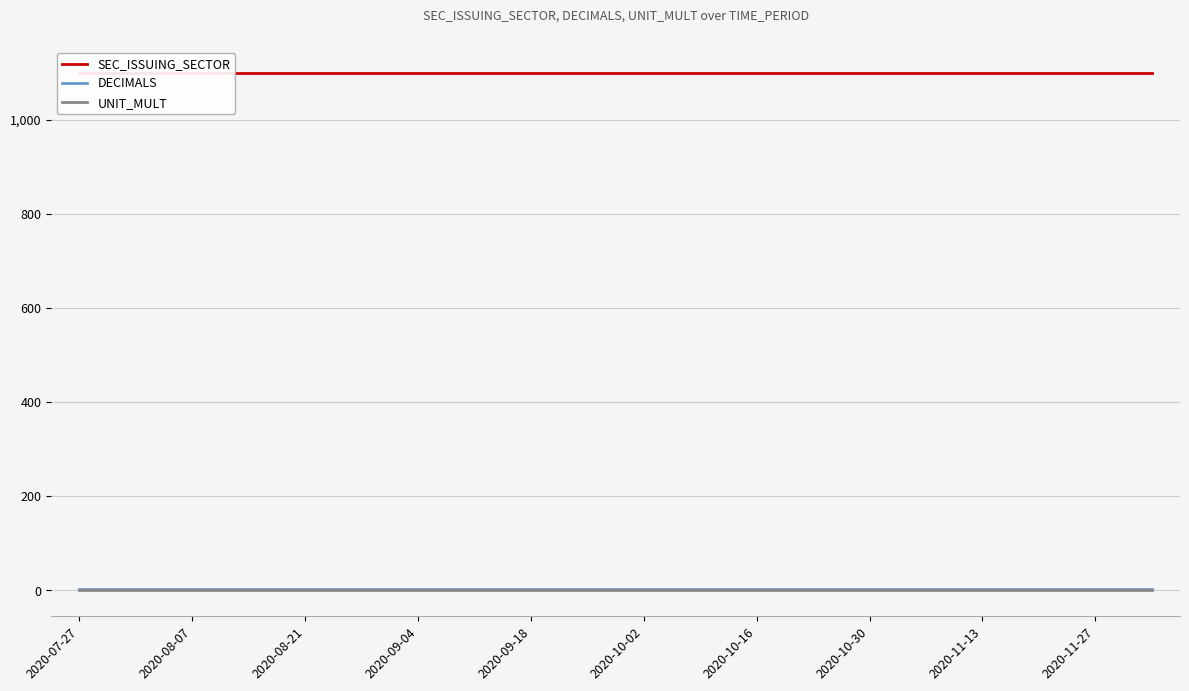

The SEC_ISSUING_SECTOR series shows 677 at 2020-10-02. True or false?

False